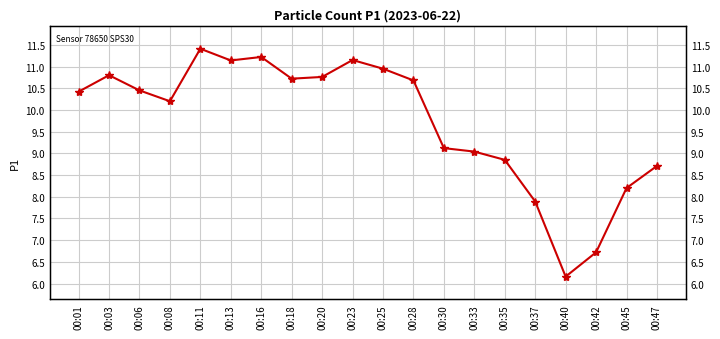

What value does the data have at 00:16?

11.2